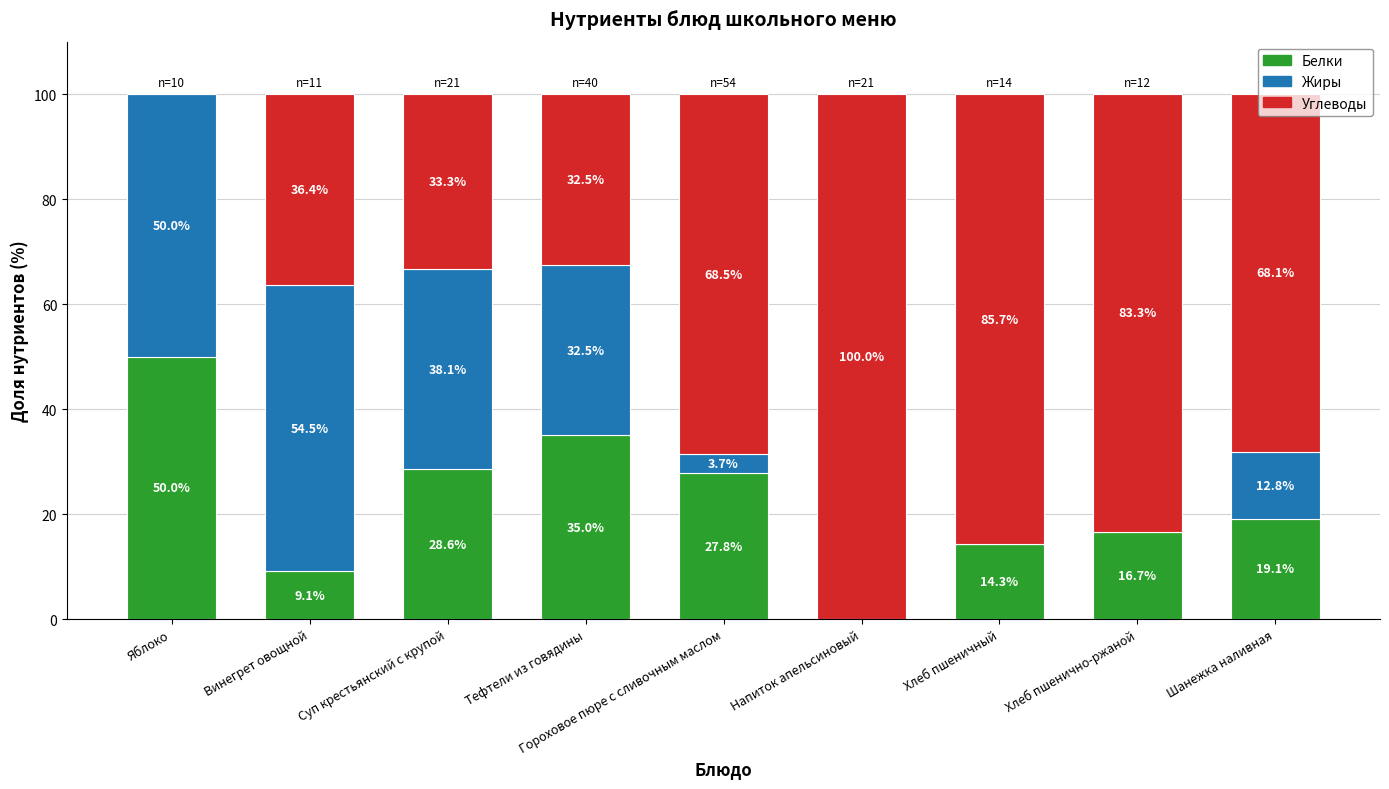

What is the maximum value for Белки?

50.0